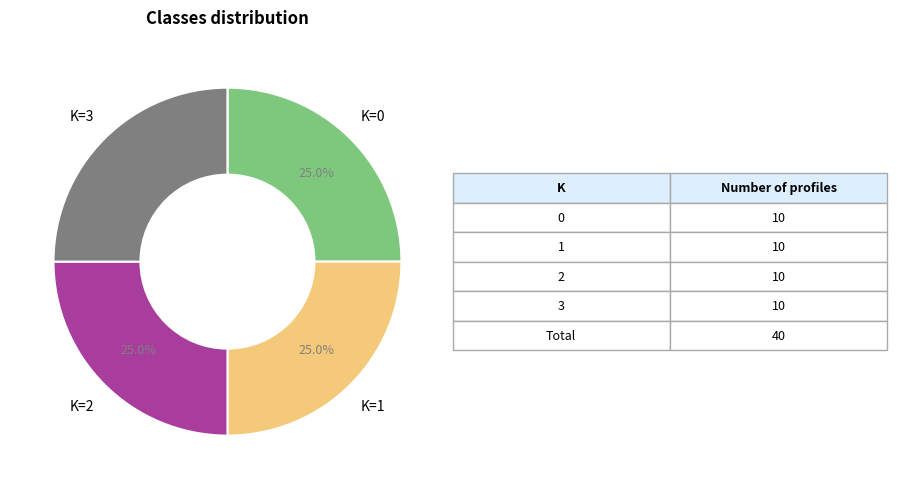

To the nearest percent, what is the average slice percentage?

25%